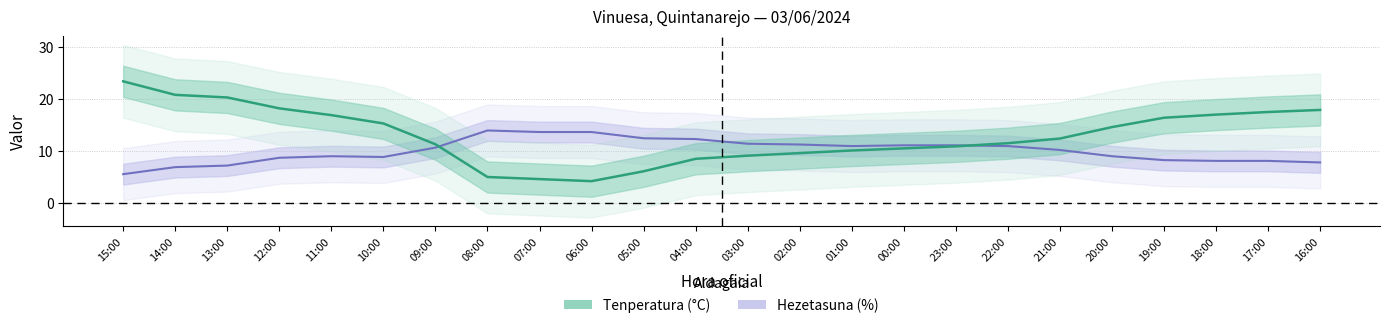

What is the minimum value for Temperatura (C)?

4.2